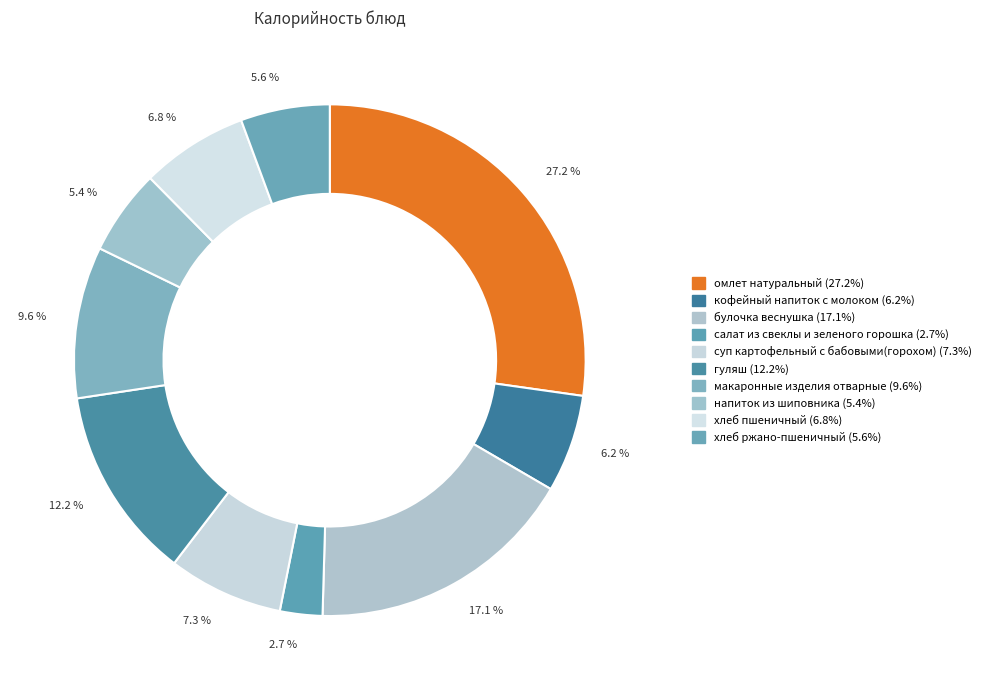

To the nearest percent, what portion does напиток из шиповника represent?

5%